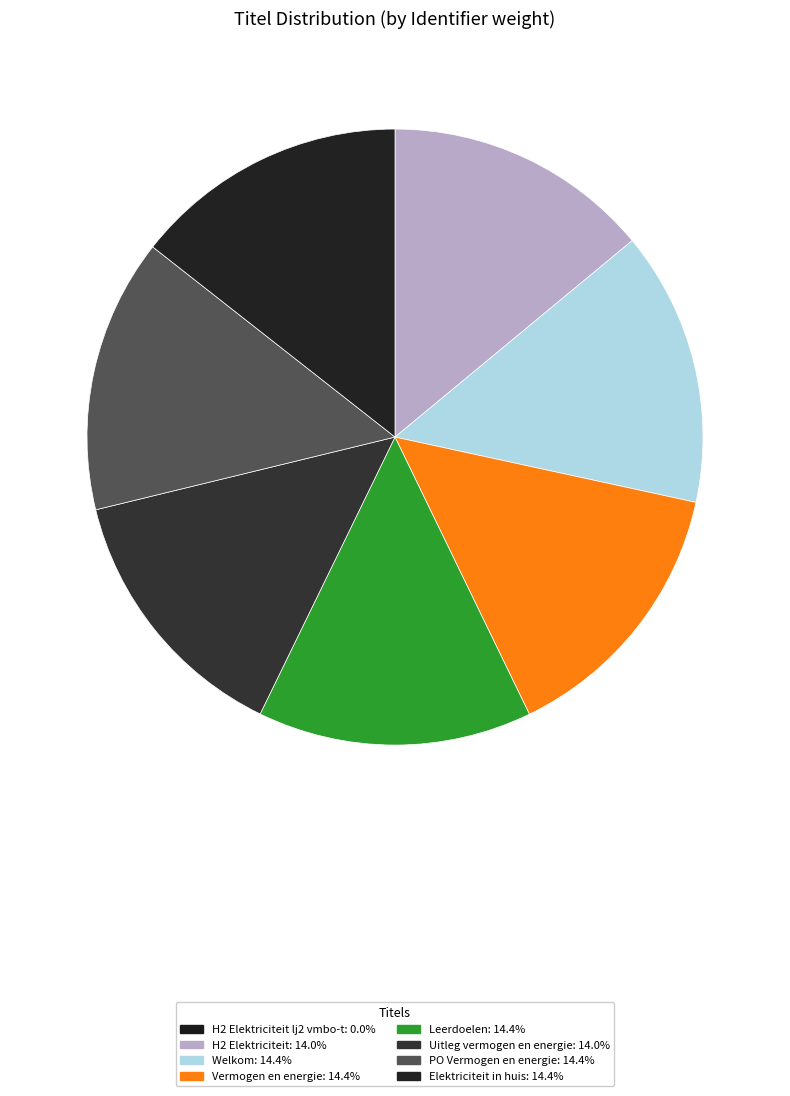

Which slice is the smallest?

H2 Elektriciteit lj2 vmbo-t